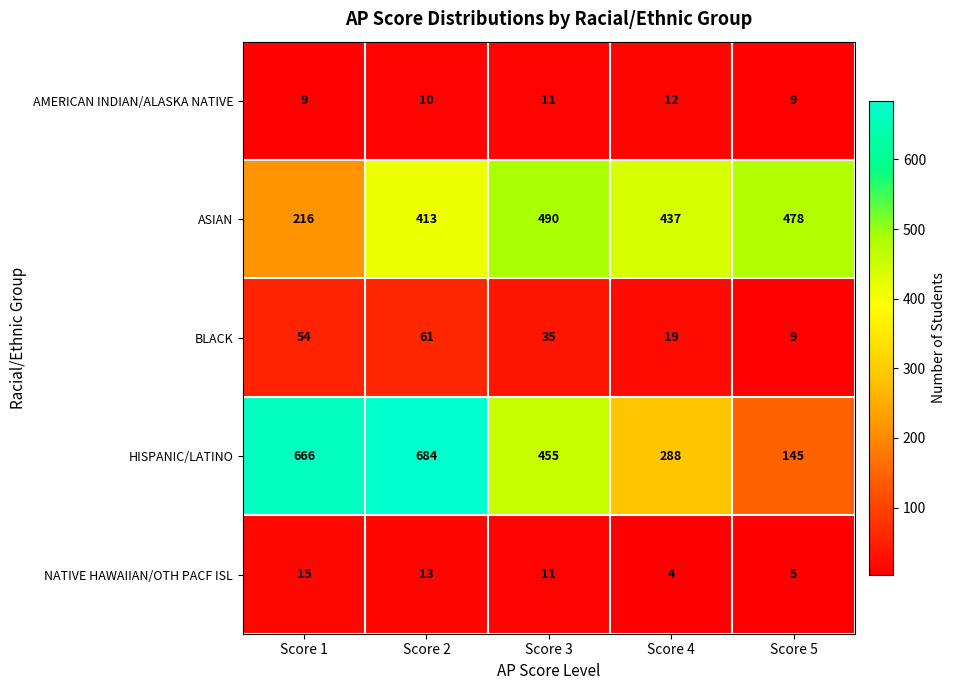

At which label does NATIVE HAWAIIAN/OTH PACF ISL first exceed 11?

Score 1